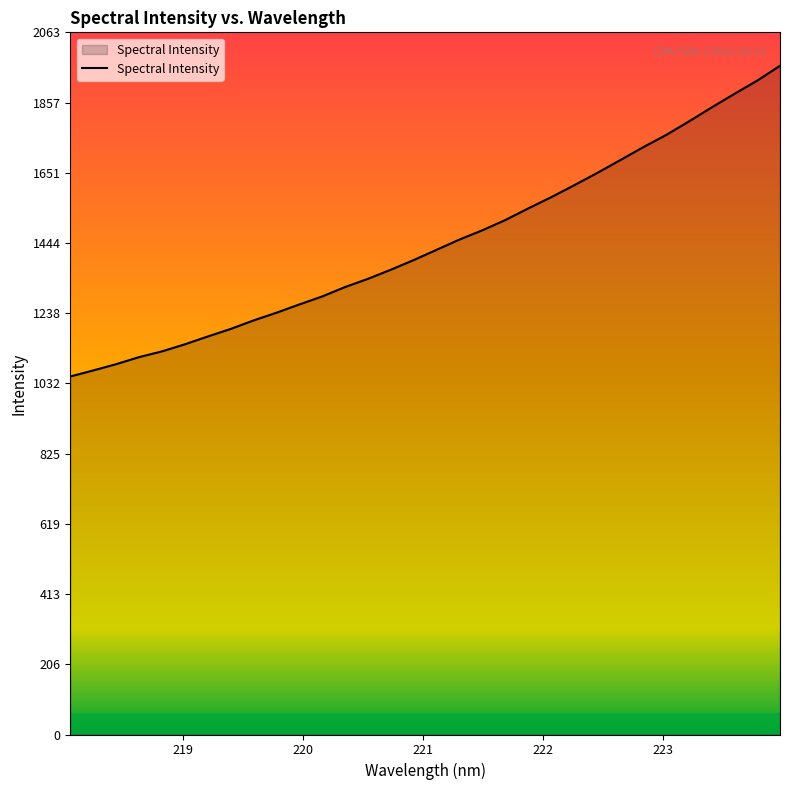

What is the difference between the maximum and minimum values?

913.1